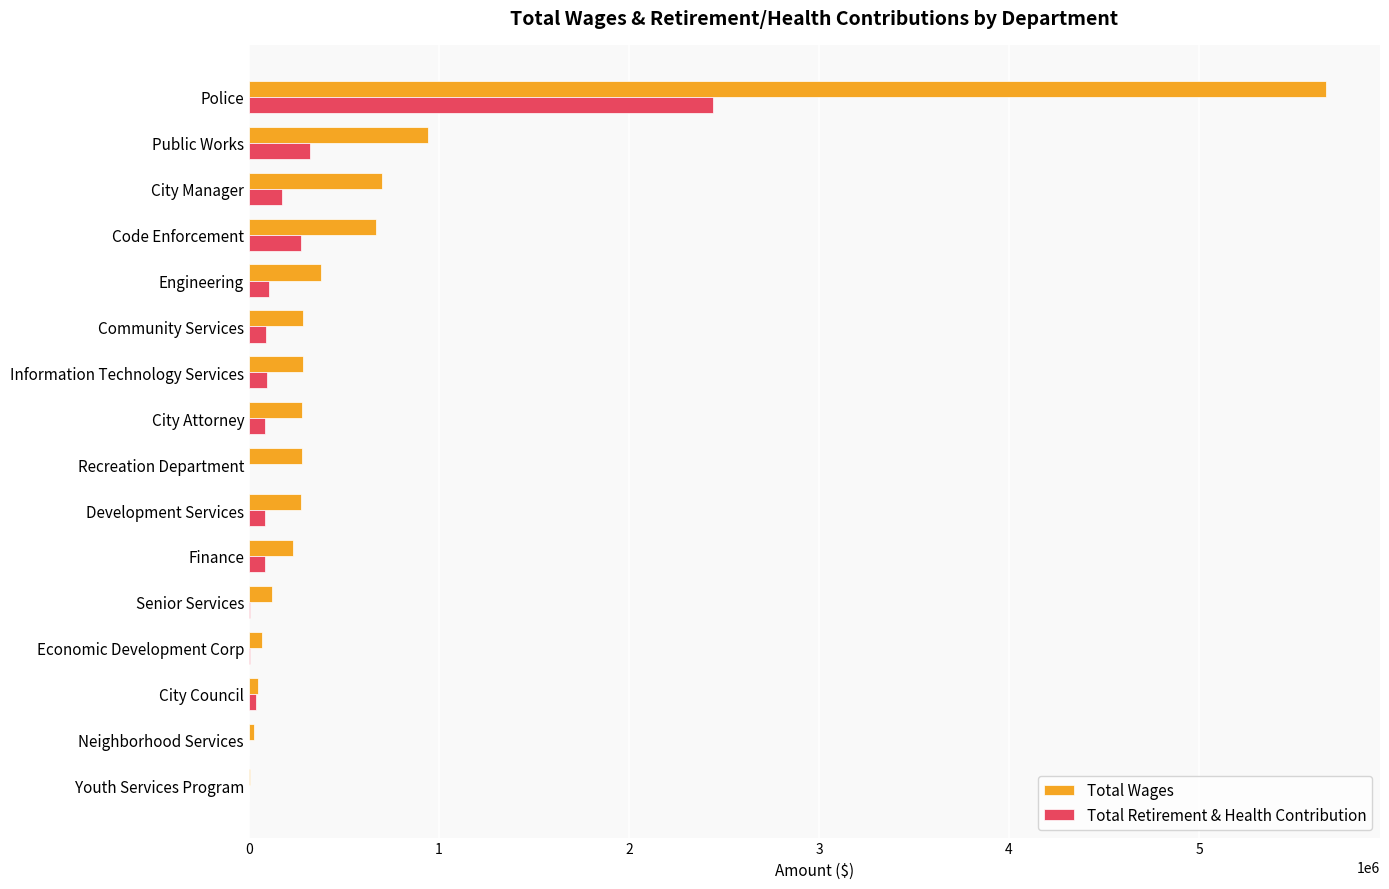

At which category is the sum across all series the highest?

Police